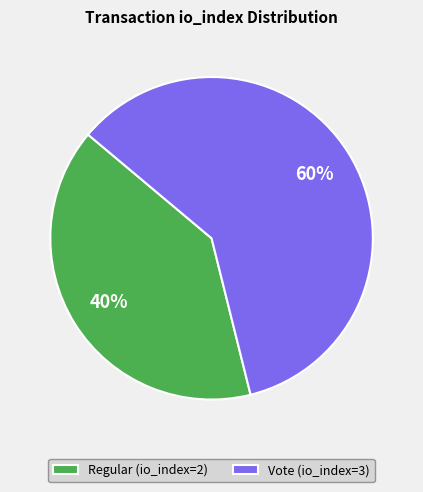

What is the ratio of the value at Vote (io_index=3) to the value at Regular (io_index=2)?

1.5